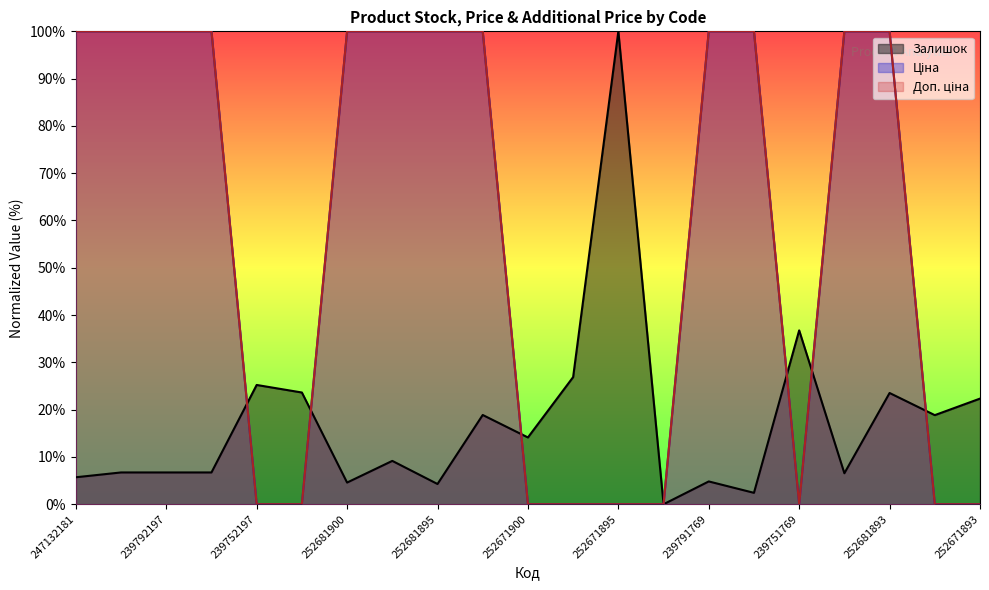

At which category is the sum across all series the highest?

252681893